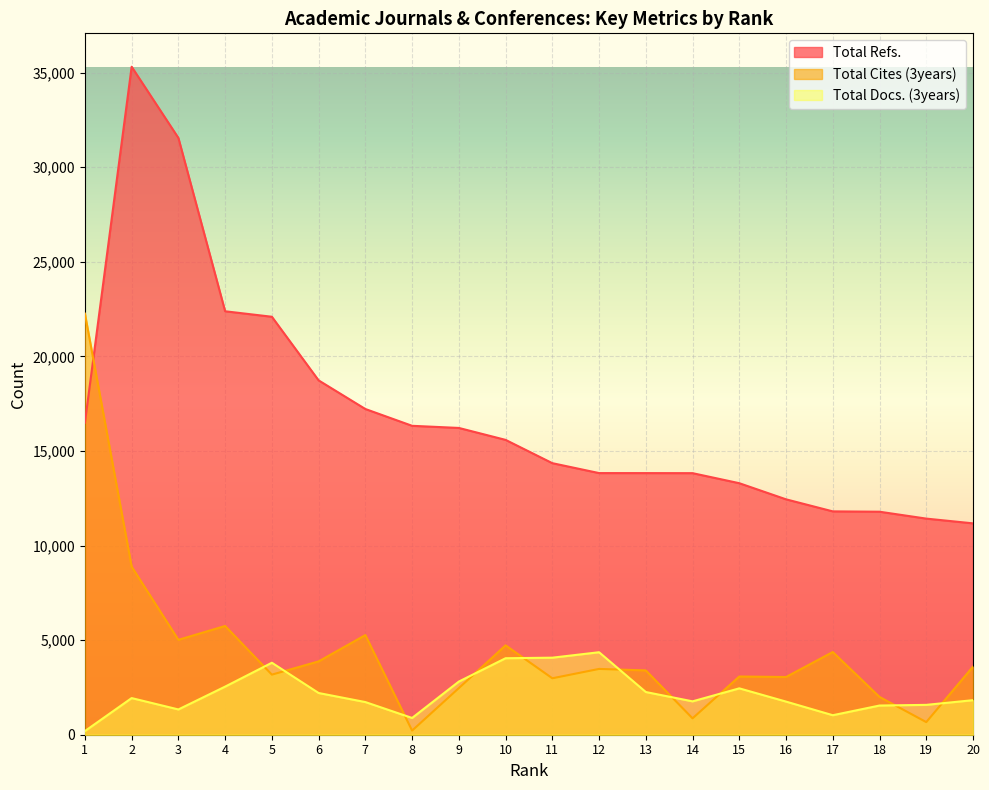

True or false: Total Cites (3years) has a value of 1875 at 4.

False